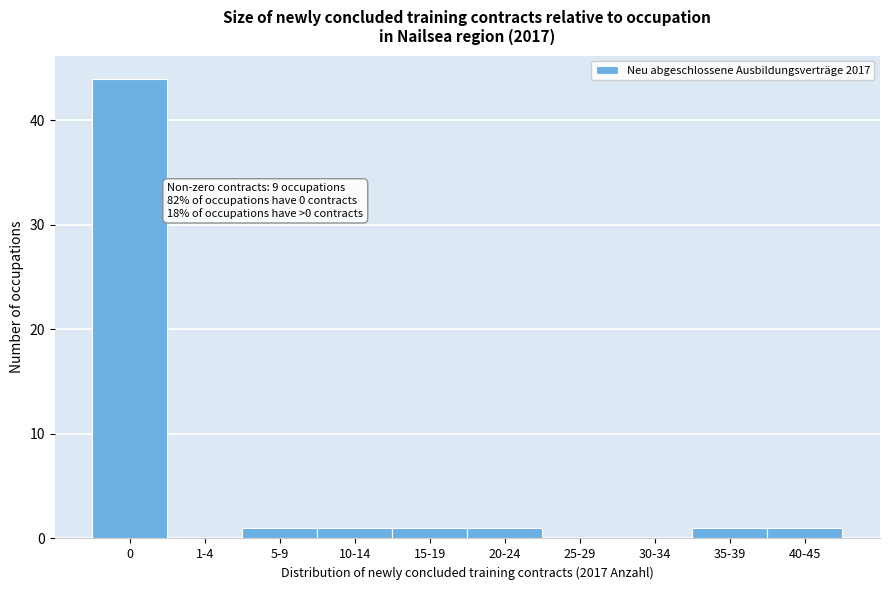

Reading right to left, list all the values displayed in this chart.

40-45=1	35-39=1	30-34=0	25-29=0	20-24=1	15-19=1	10-14=1	5-9=1	1-4=0	0=44